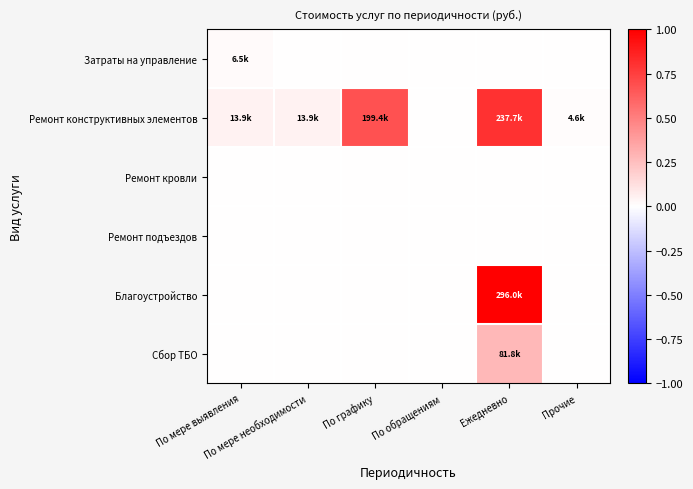

What is the maximum value shown in the chart?

1.0